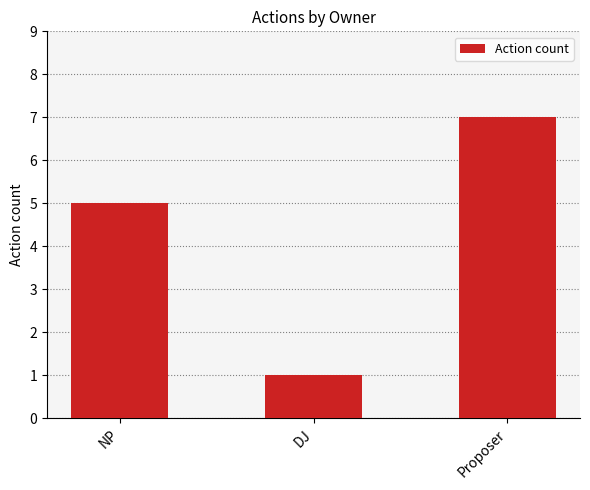

What is the change in value from DJ to Proposer?

+6